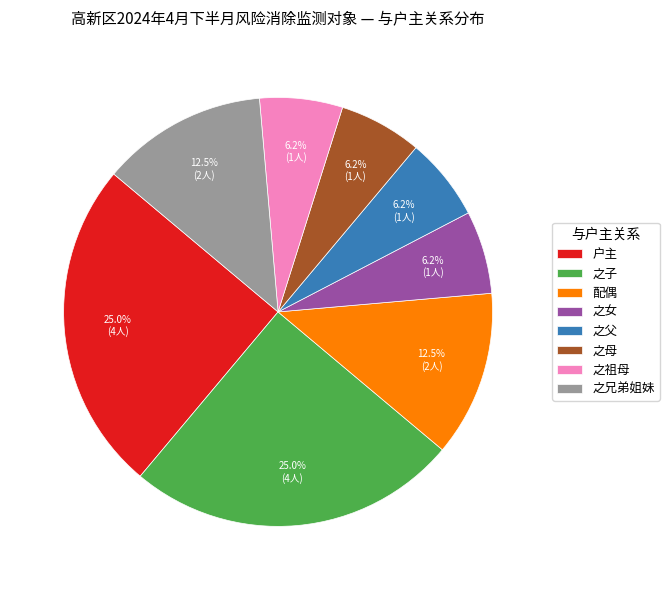

What percentage is the 之女 slice, to the nearest percent?

6%